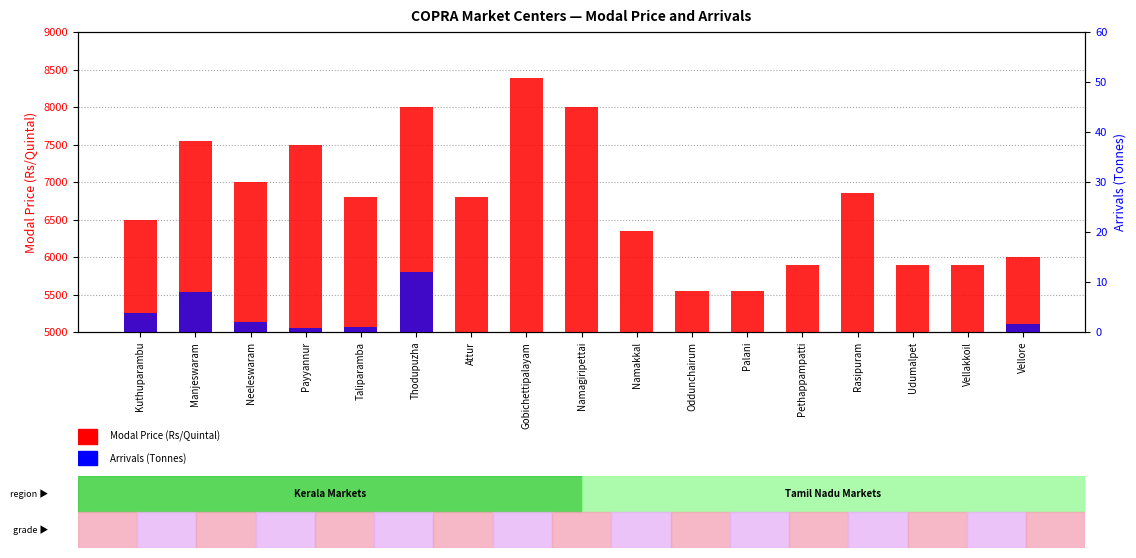

What is the maximum value for Arrivals (Tonnes)?

12.0